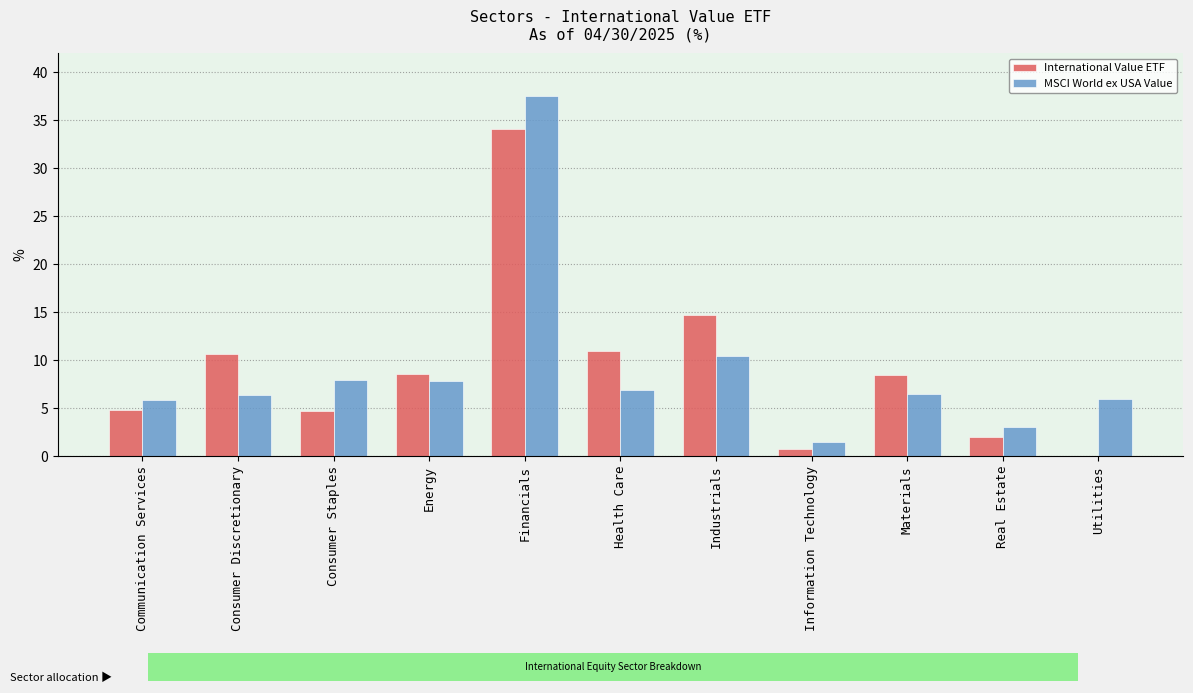

The value of MSCI World ex USA Value at Communication Services is 5.9. True or false?

True